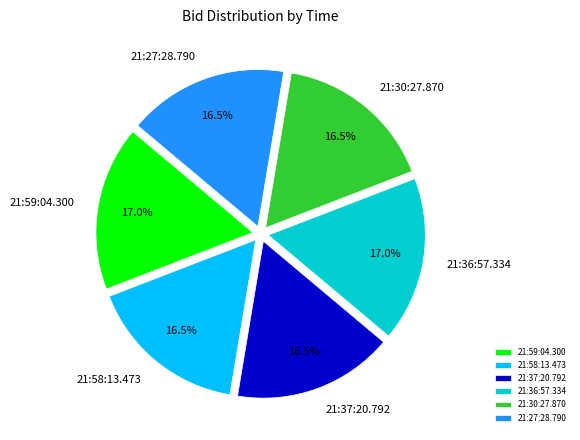

Does any single category account for the majority?

No